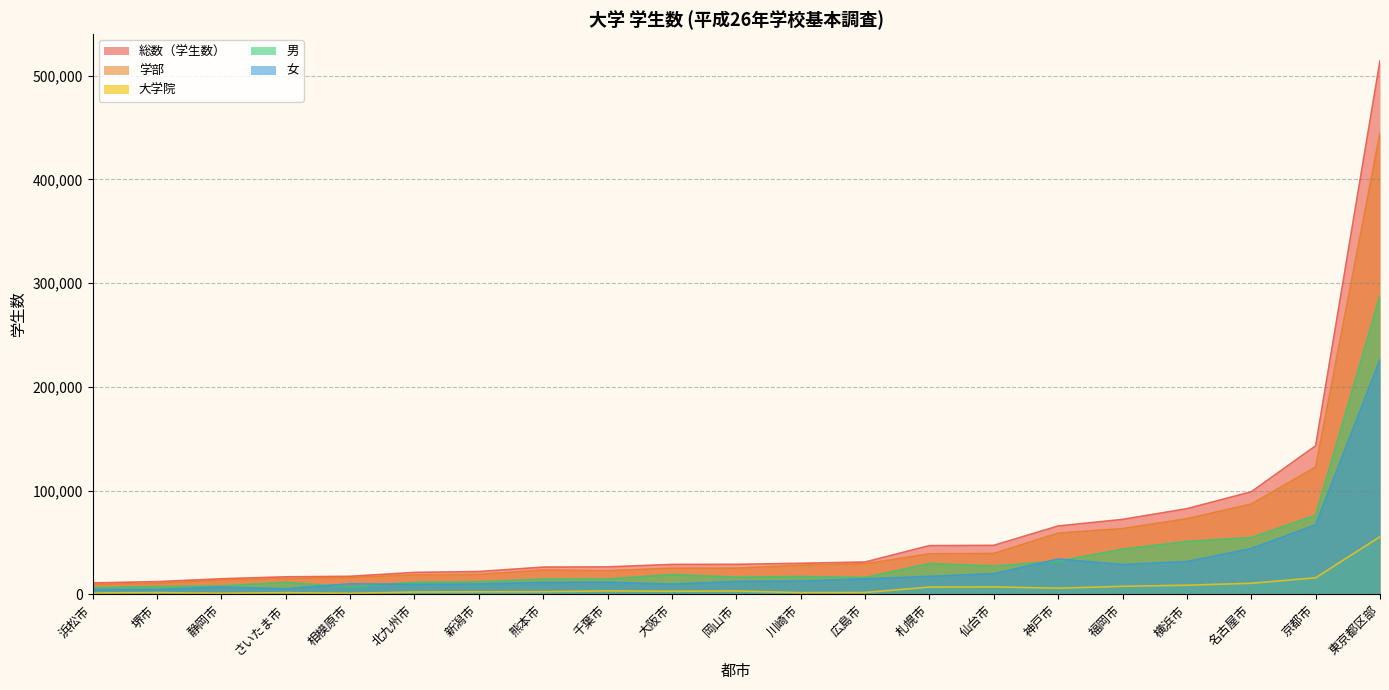

Reading left to right, transcribe all the data shown in this chart.

総数（学生数）: 札幌市=46935	仙台市=47208	さいたま市=16879	千葉市=26458	東京都区部=514183	川崎市=29915	横浜市=82530	相模原市=17367	新潟市=21972	静岡市=15002	浜松市=10965	名古屋市=98803	京都市=143146	大阪市=28821	堺市=12230	神戸市=65871	岡山市=28918	広島市=31148	北九州市=21124	福岡市=72211	熊本市=26247
学部: 札幌市=39030	仙台市=39385	さいたま市=15132	千葉市=22687	東京都区部=444583	川崎市=28062	横浜市=72837	相模原市=16333	新潟市=19183	静岡市=13828	浜松市=9619	名古屋市=87031	京都市=122641	大阪市=25255	堺市=10563	神戸市=58981	岡山市=25200	広島市=29385	北九州市=18745	福岡市=63360	熊本市=23441
大学院: 札幌市=6997	仙台市=7185	さいたま市=1618	千葉市=3319	東京都区部=55530	川崎市=1616	横浜市=8784	相模原市=953	新潟市=2460	静岡市=990	浜松市=1290	名古屋市=10654	京都市=15926	大阪市=2974	堺市=1667	神戸市=5930	岡山市=3230	広島市=1762	北九州市=2213	福岡市=7740	熊本市=2537
男: 札幌市=29640	仙台市=27288	さいたま市=11507	千葉市=14779	東京都区部=287924	川崎市=17174	横浜市=50978	相模原市=7202	新潟市=12021	静岡市=8086	浜松市=6375	名古屋市=54677	京都市=76215	大阪市=19034	堺市=7516	神戸市=31874	岡山市=16496	広島市=16220	北九州市=11578	福岡市=43487	熊本市=14718
女: 札幌市=17295	仙台市=19920	さいたま市=5372	千葉市=11679	東京都区部=226259	川崎市=12741	横浜市=31552	相模原市=10165	新潟市=9951	静岡市=6916	浜松市=4590	名古屋市=44126	京都市=66931	大阪市=9787	堺市=4714	神戸市=33997	岡山市=12422	広島市=14928	北九州市=9546	福岡市=28724	熊本市=11529